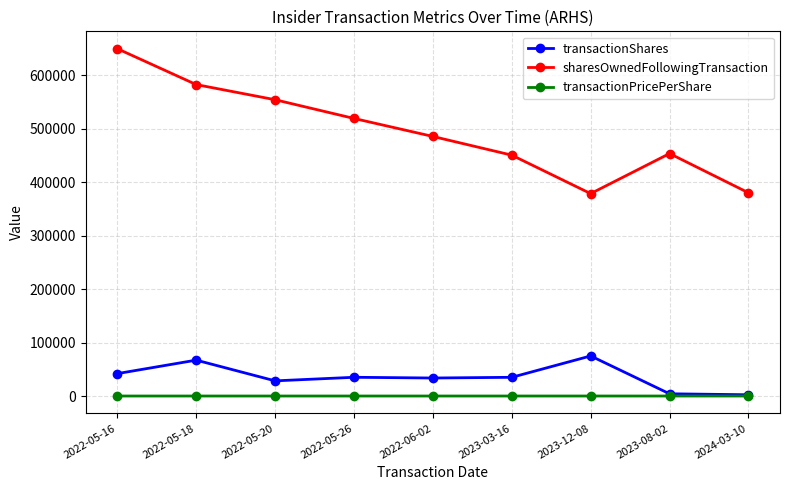

At how many categories does at least one series exceed 64655?

9